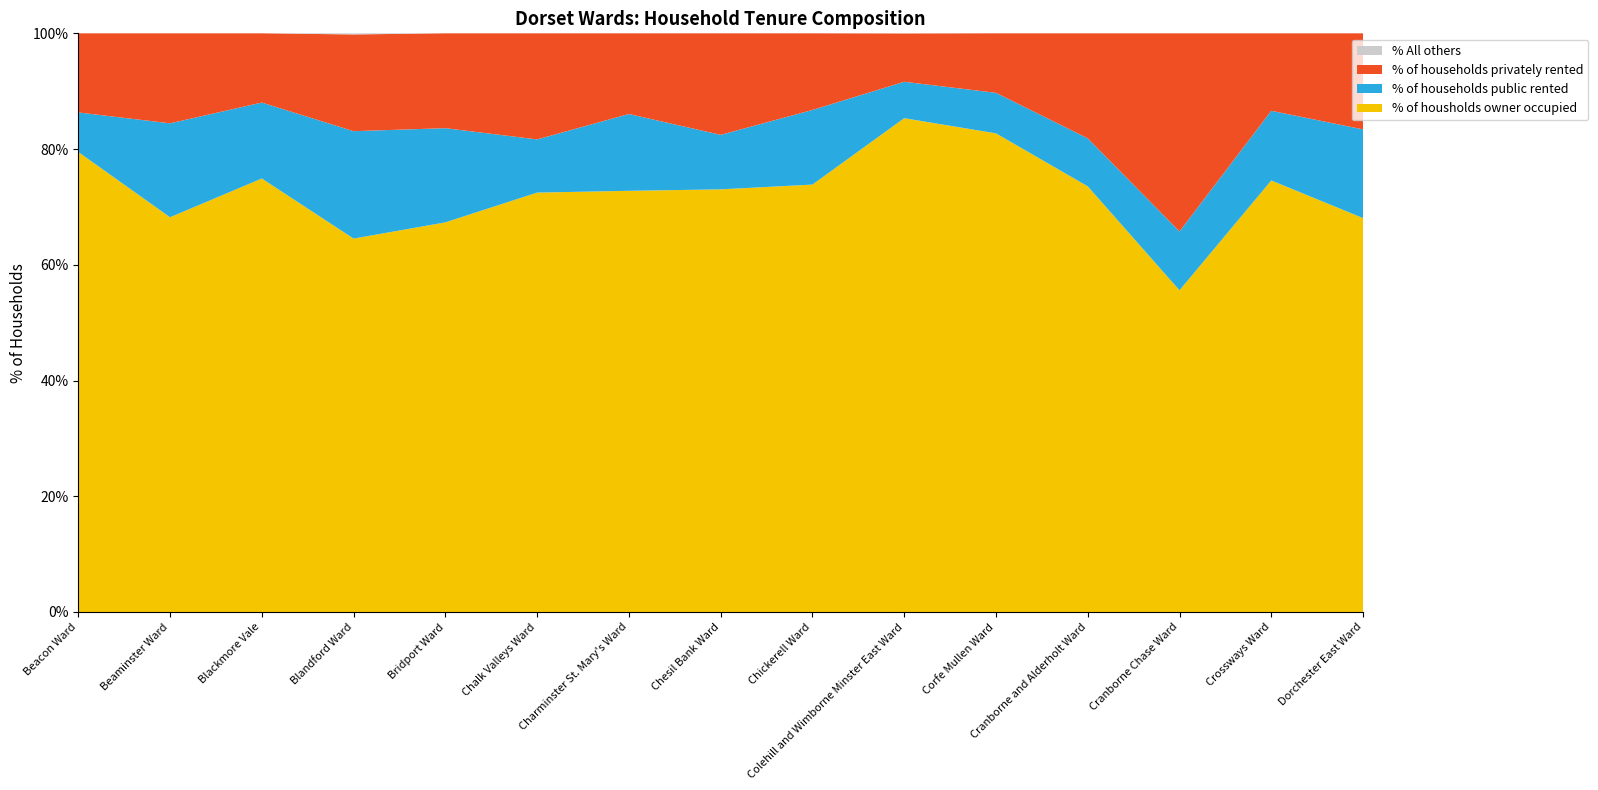

Reading left to right, extract all data points from this chart.

% of housholds owner occupied: 79.5	68.2	74.9	64.5	67.3	72.5	72.8	73.0	73.9	85.3	82.7	73.6	55.6	74.6	68.1
% of households public rented: 6.8	16.2	13.1	18.6	16.3	9.2	13.3	9.4	12.9	6.3	7.0	8.3	10.2	12.0	15.3
% of households privately rented: 13.7	15.6	12.0	16.7	16.4	18.3	13.9	17.5	13.2	8.3	10.3	18.1	34.2	13.4	16.6
% All others: 0.0	0.0	0.0	0.2	0.0	0.0	0.0	0.0	0.0	0.0	0.0	0.0	0.0	0.0	0.0